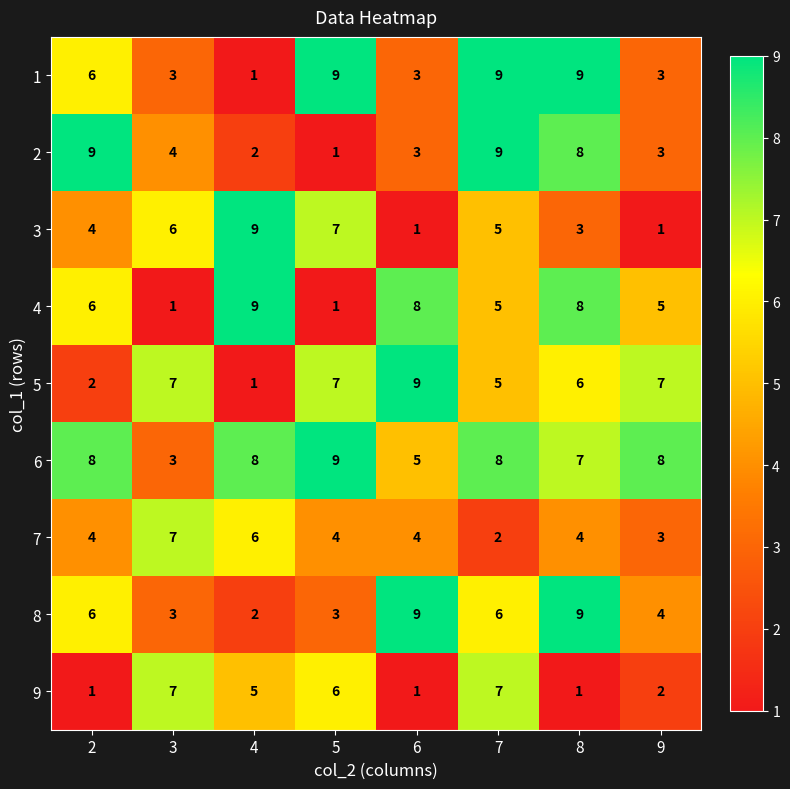

What is the average value of the 5 series?

6